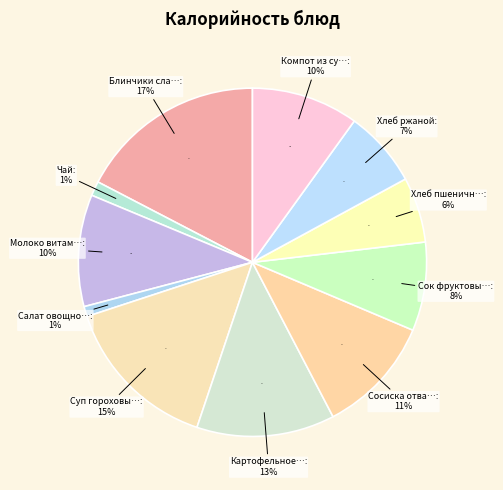

How many slices are in this pie chart?

11